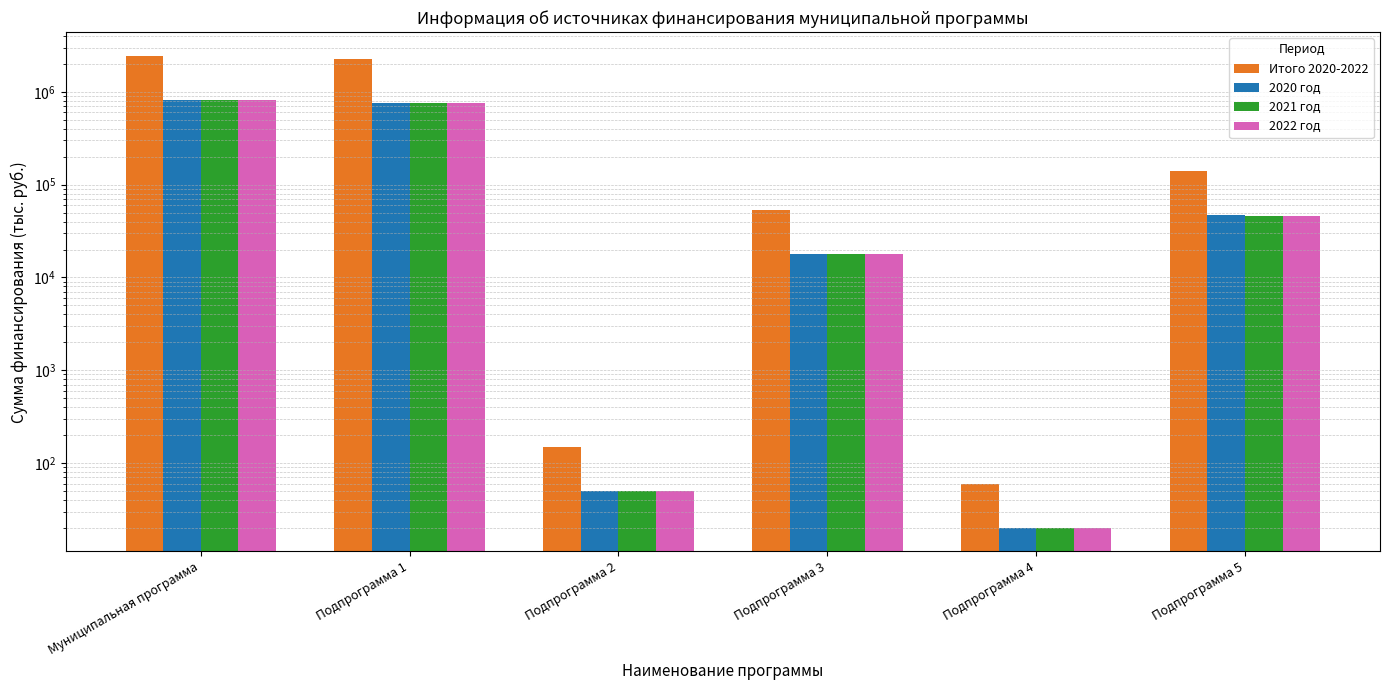

Between Муниципальная программа and Подпрограмма 3, which series saw the biggest shift?

Итого 2020-2022